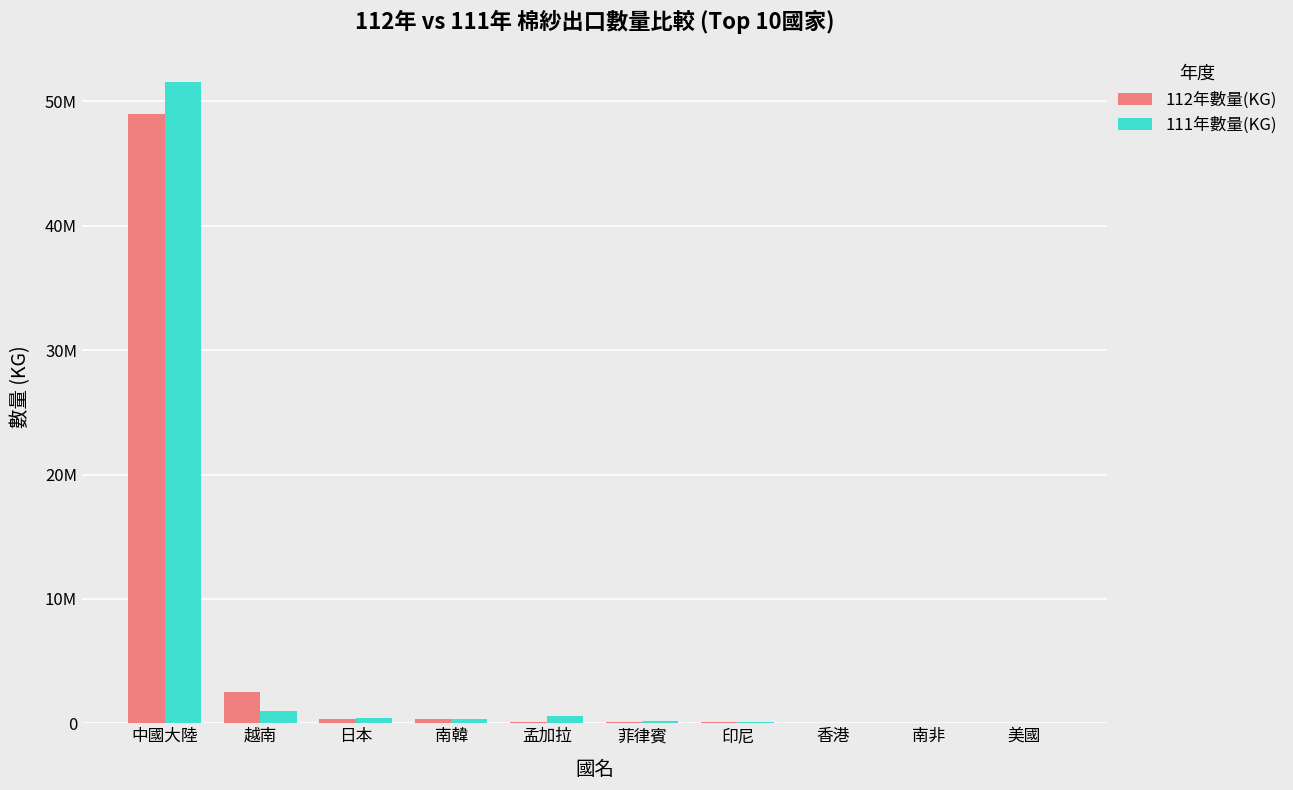

Are the bars grouped side by side (vs. stacked)?

Yes